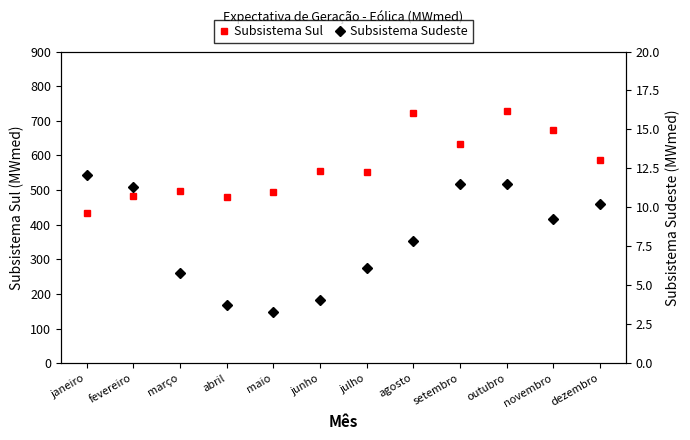

What position from the right is dezembro?

1